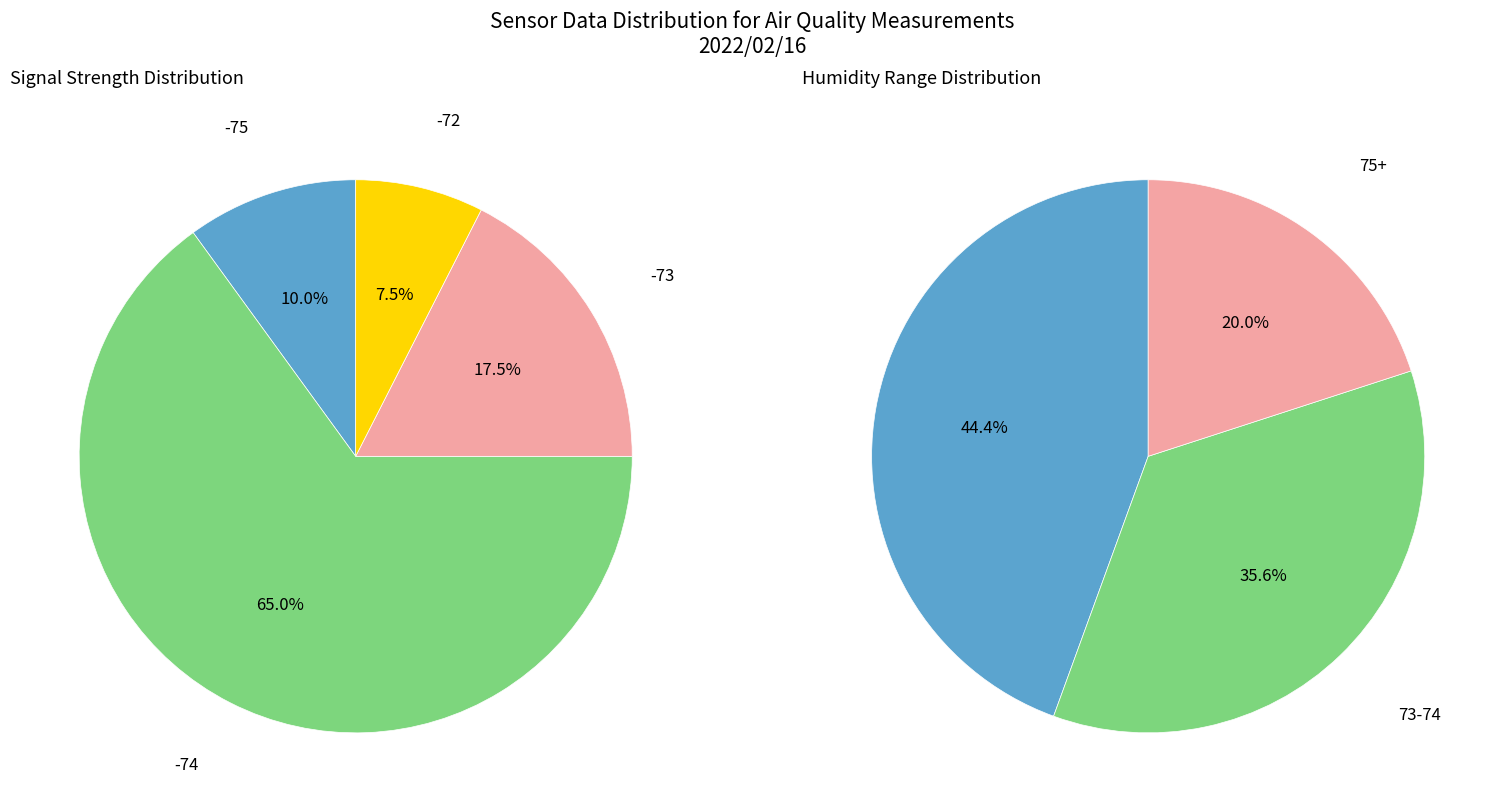

The 6 slice represents 11% of the pie. True or false?

False